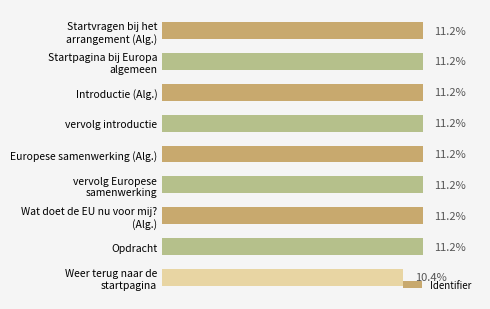

What is the label of the 4th bar from the top?

vervolg introductie